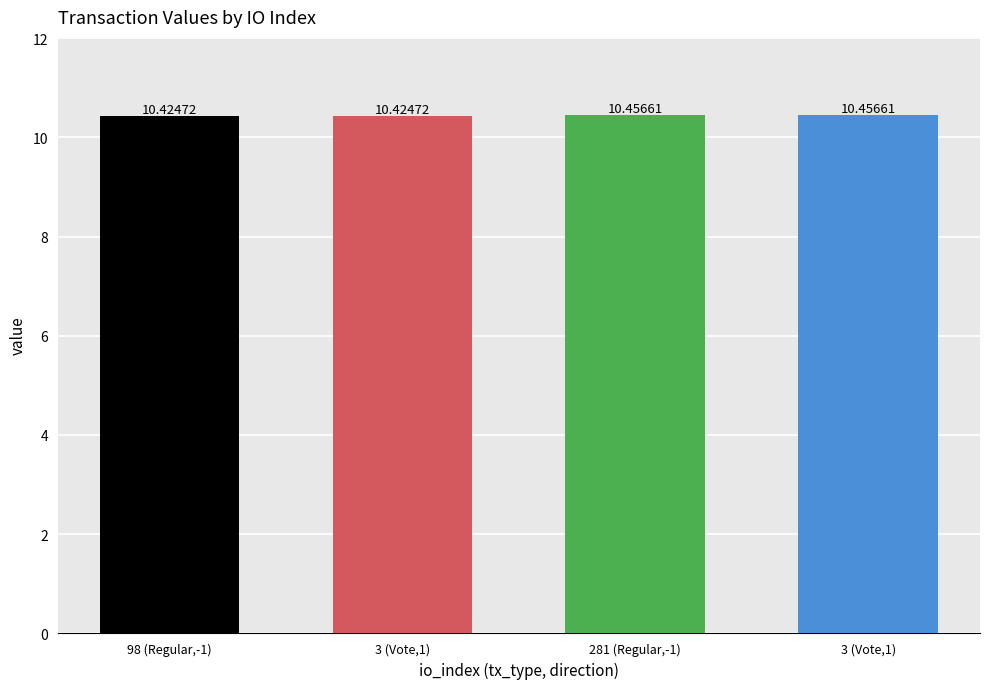

At which category does the chart reach its minimum across all series?

98 (Regular,-1)